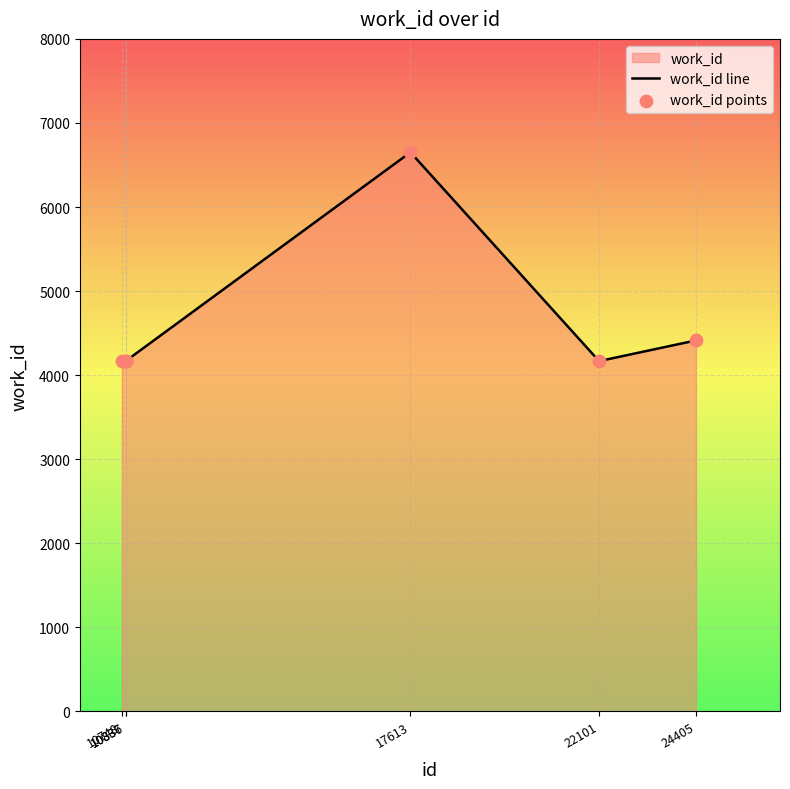

Which series contains the lowest Y value?

work_id line